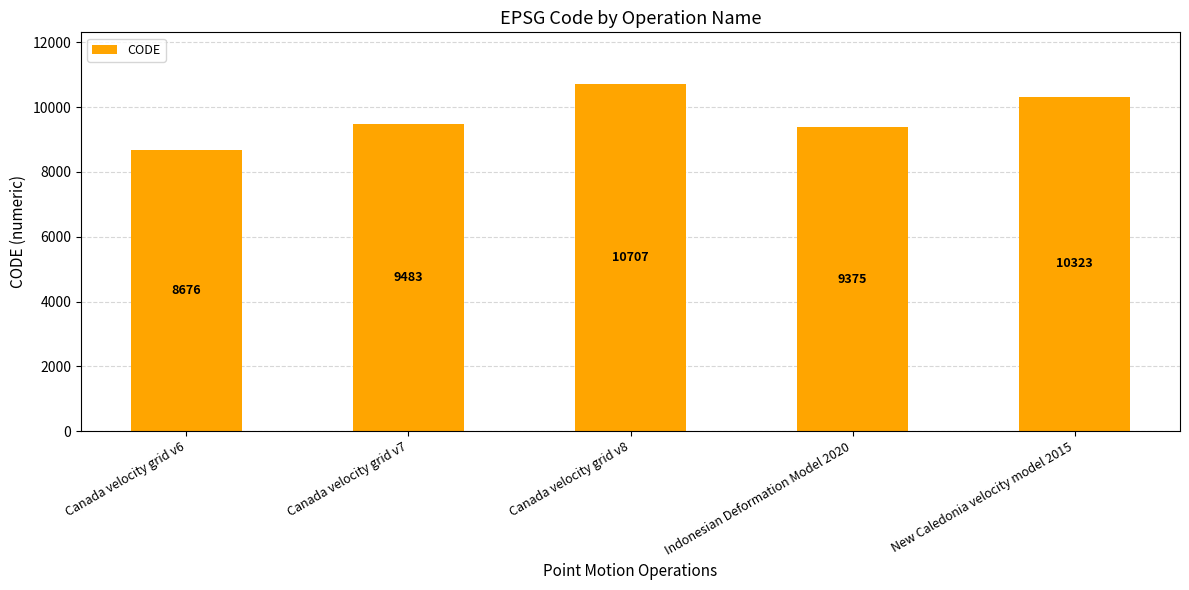

Reading left to right, extract all data points from this chart.

8676	9483	10707	9375	10323